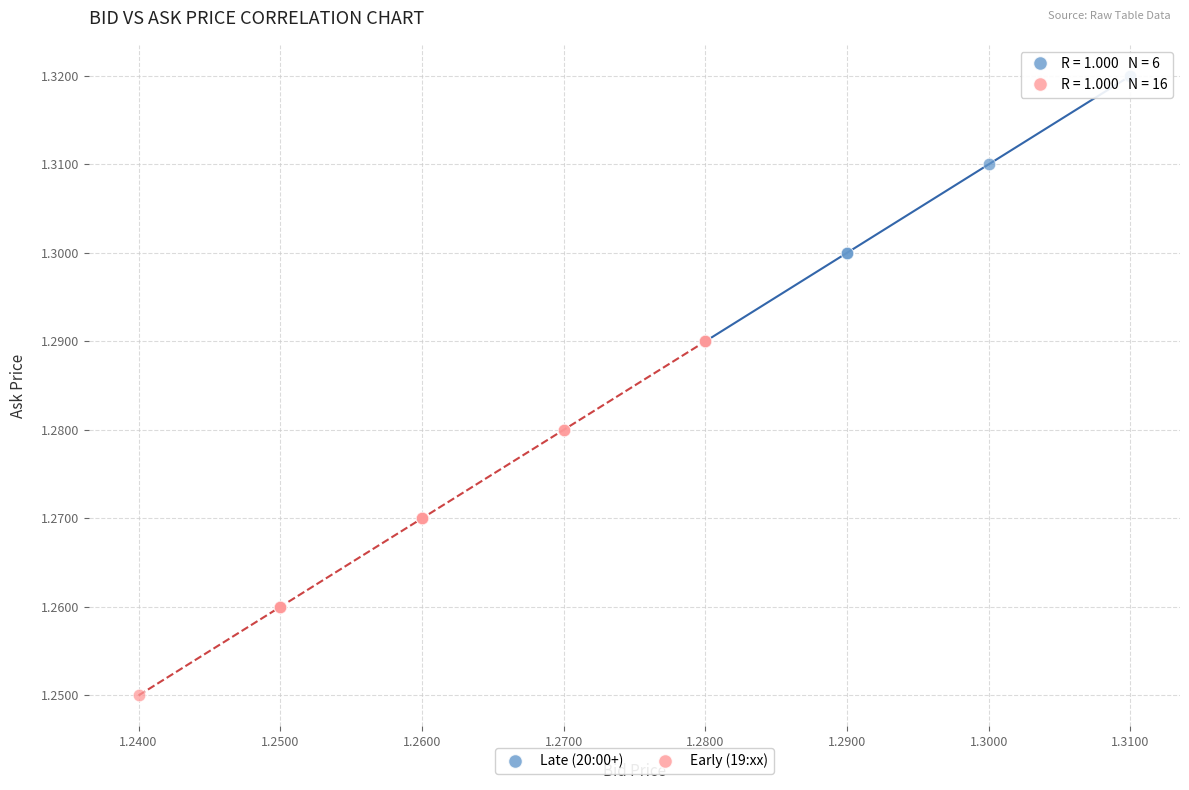

Which series reaches the maximum Y coordinate?

Late (20:00+)